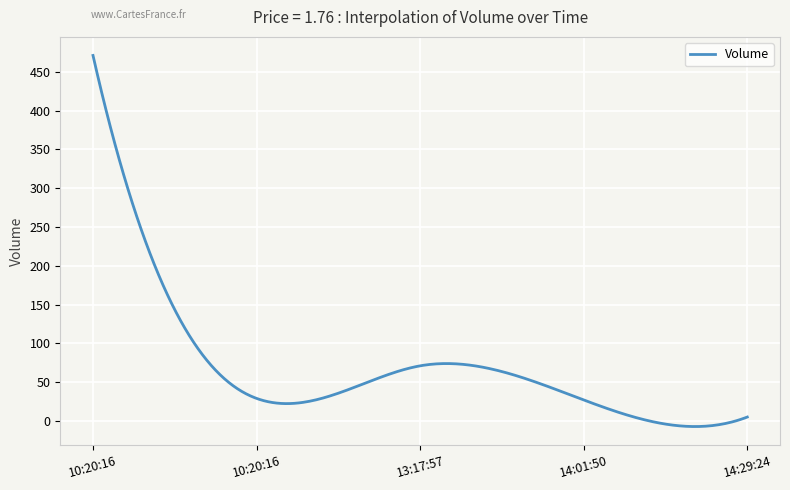

True or false: there are more than 0 points higher than both neighbors.

True